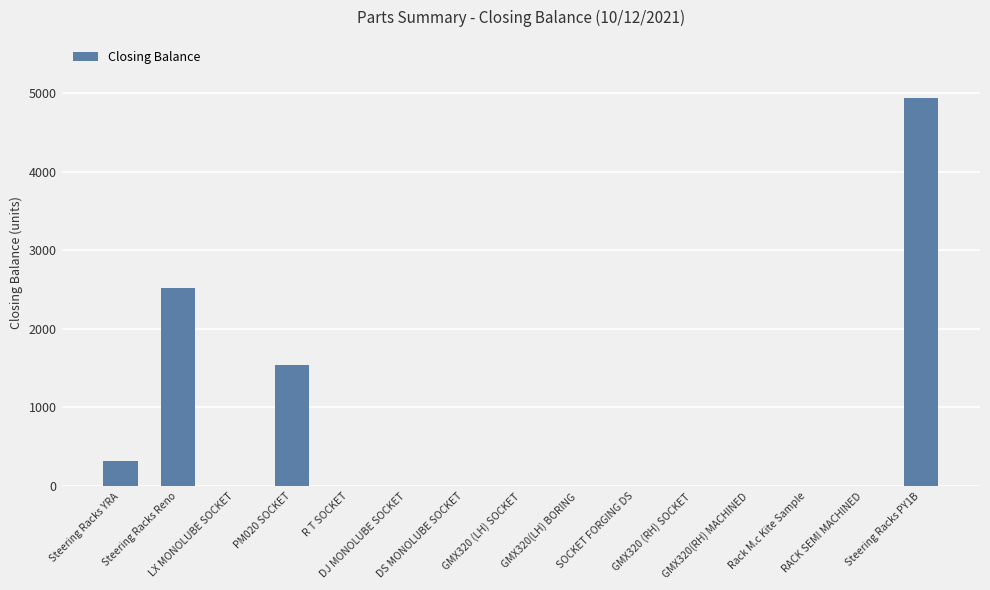

How many data points does each series have?

15